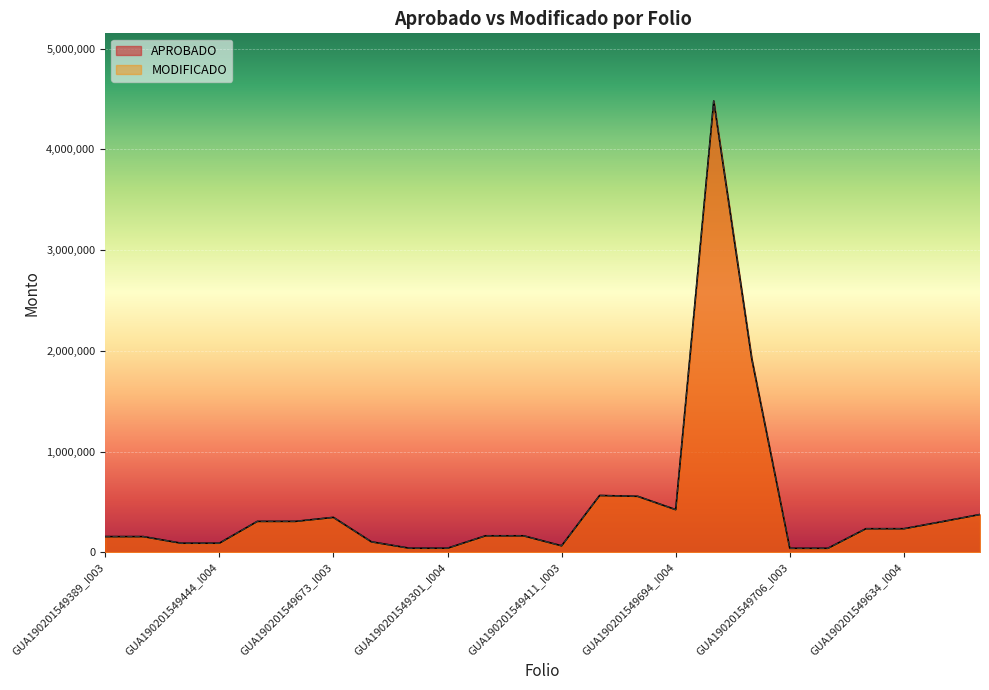

How many interior local peaks does the APROBADO series have?

3